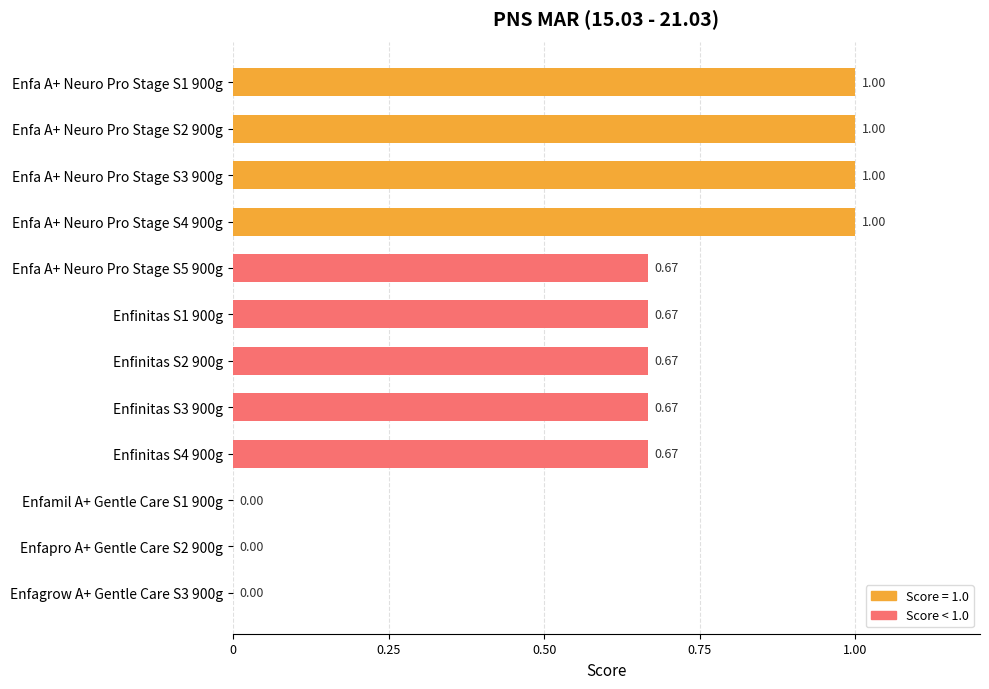

Which has a higher value, Enfagrow A+ Gentle Care S3 900g or Enfa A+ Neuro Pro Stage S4 900g?

Enfa A+ Neuro Pro Stage S4 900g